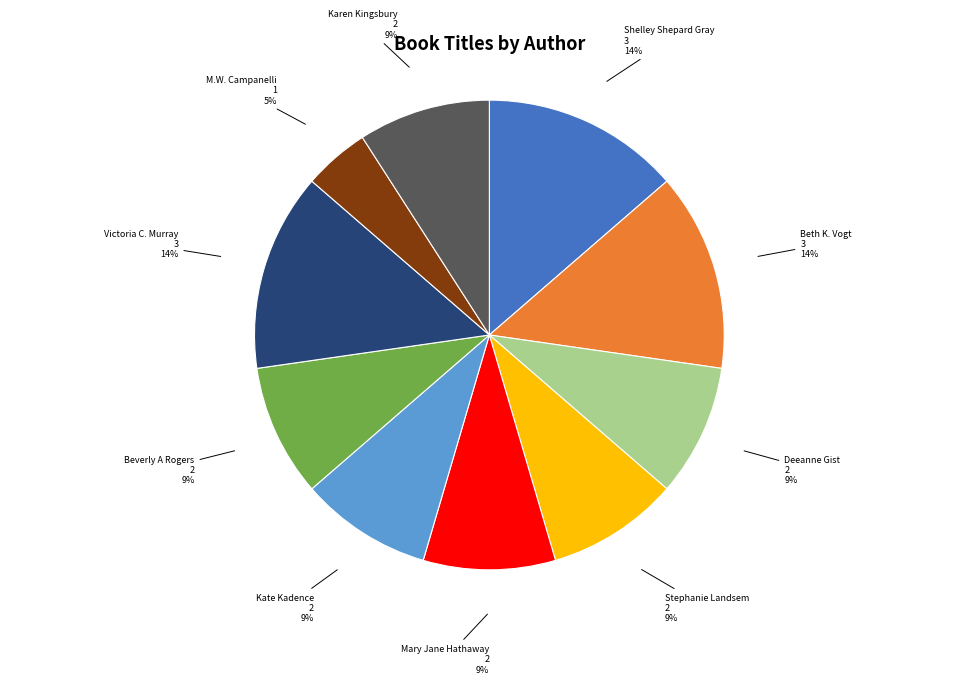

Does any single category account for the majority?

No